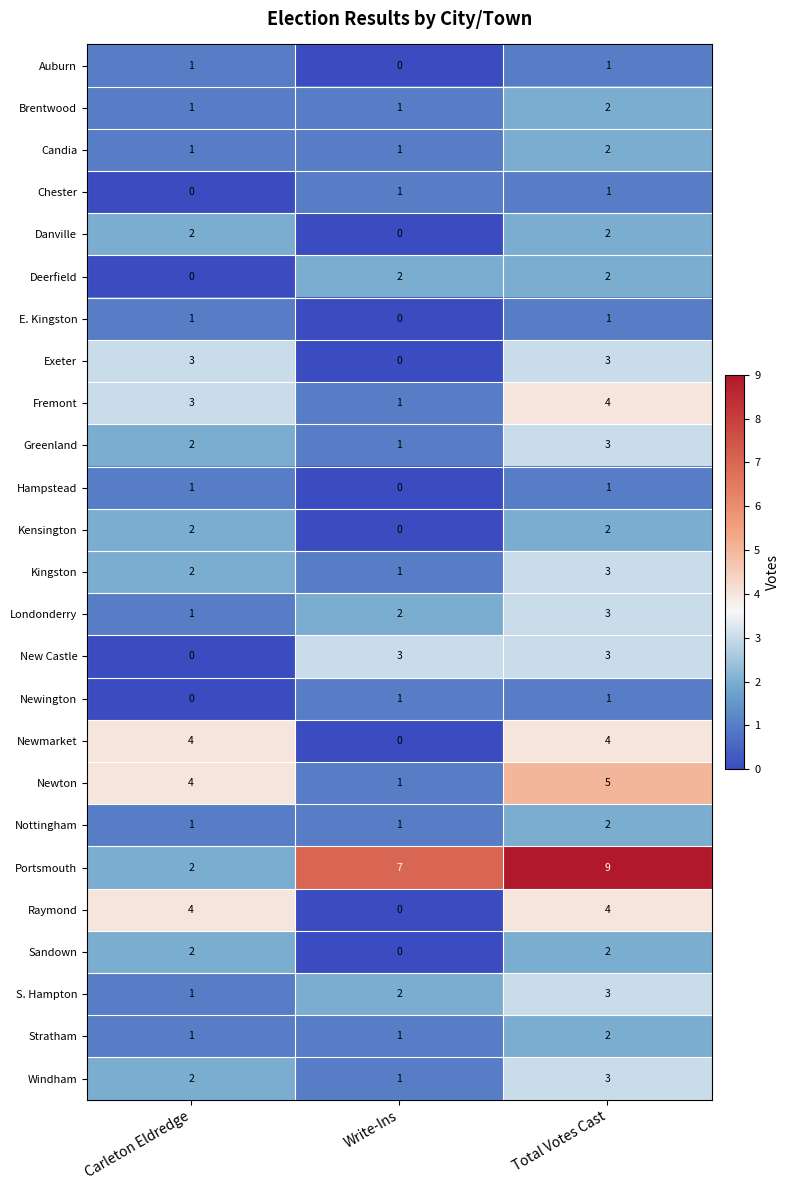

What is the highest value of the Kingston series?

3